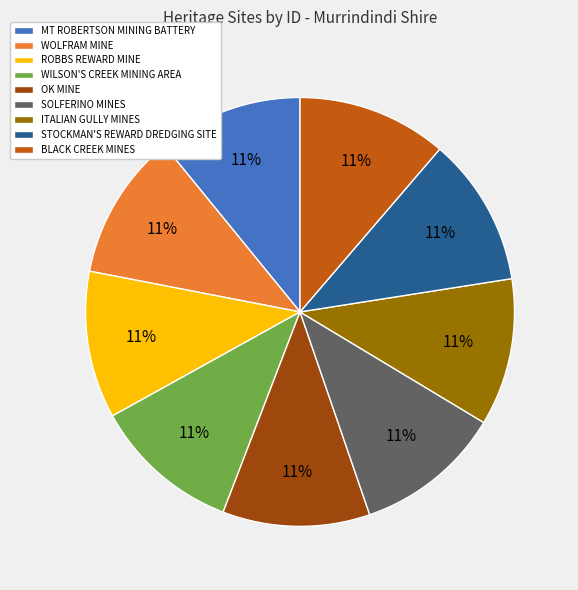

Approximately how many times larger is the value at ROBBS REWARD MINE compared to WOLFRAM MINE?

1.0